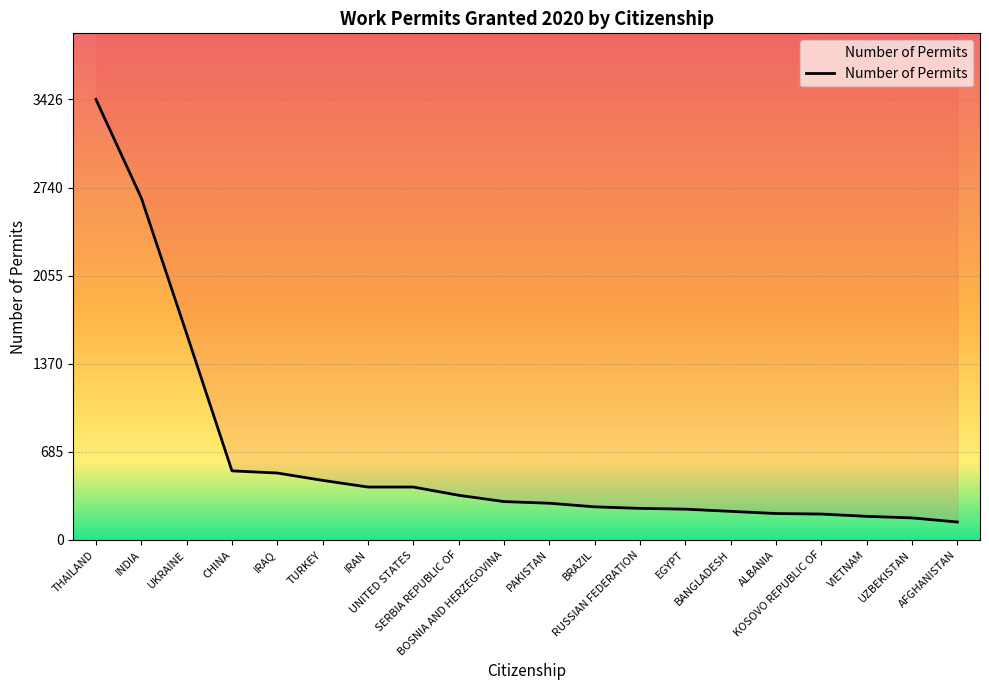

Is it true that the value at INDIA is 4059?

False